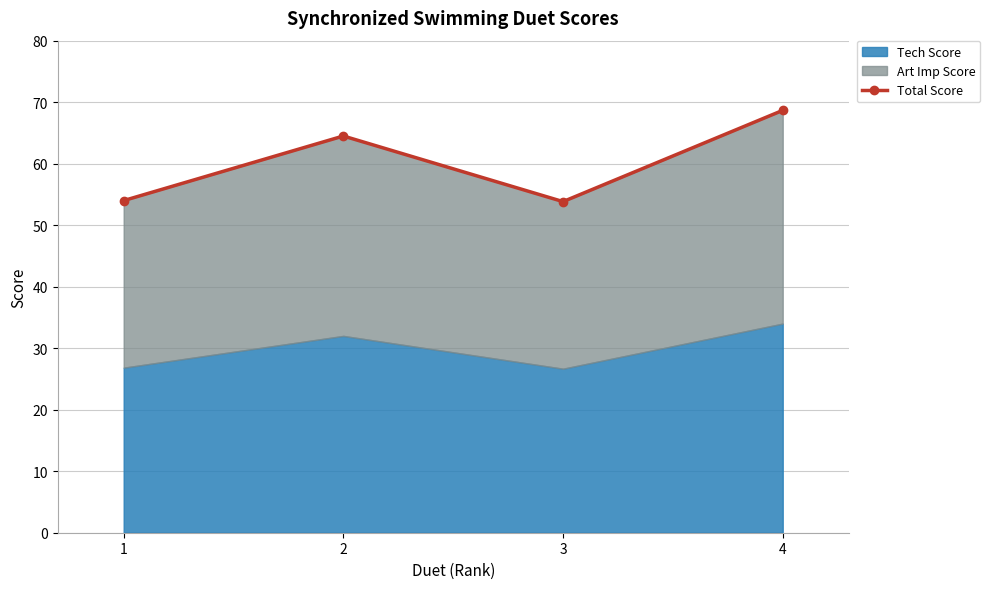

True or false: the data shows 53.8 at 3.

True